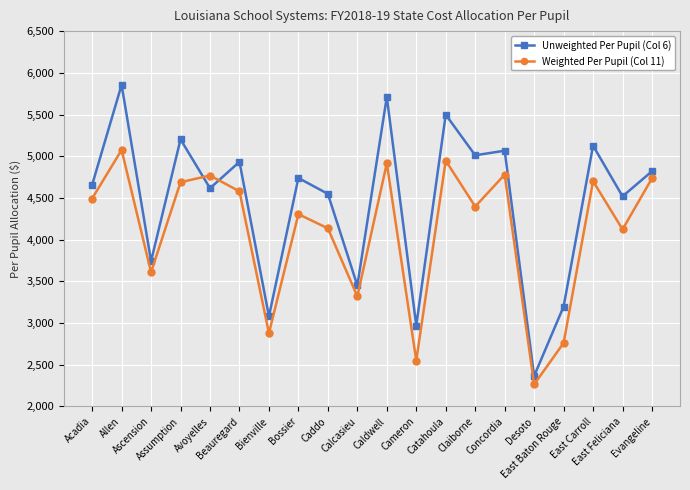

Which series changed the most between Desoto and East Feliciana?

Unweighted Per Pupil (Col 6)